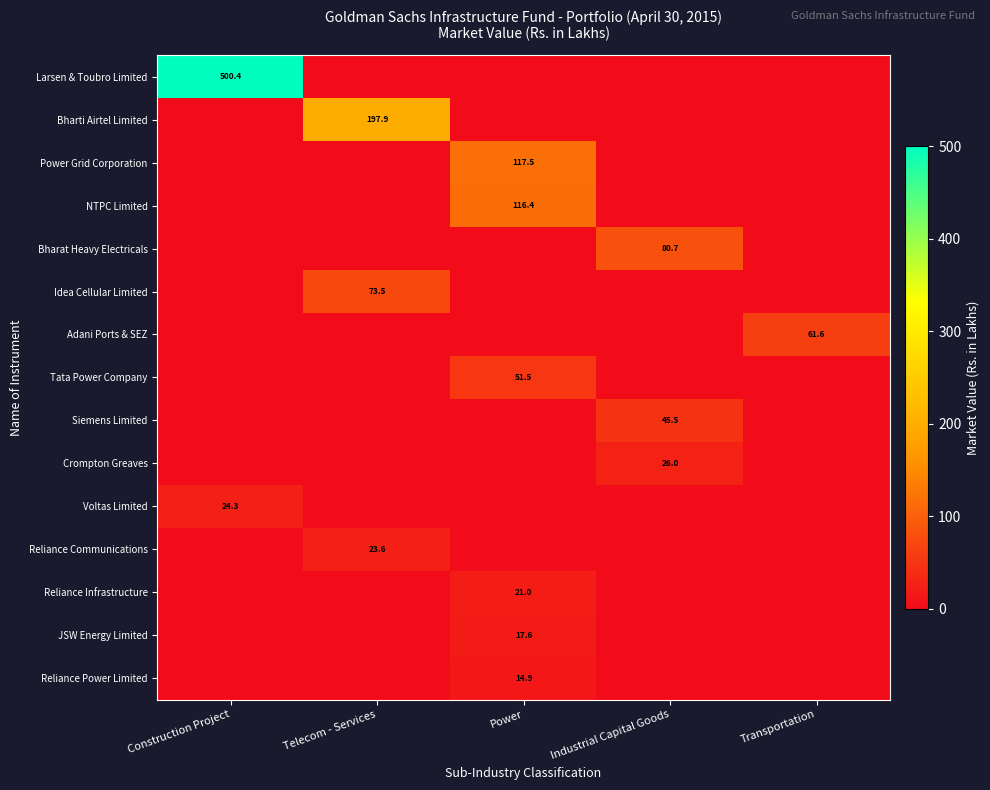

What is the greatest value displayed?

500.4